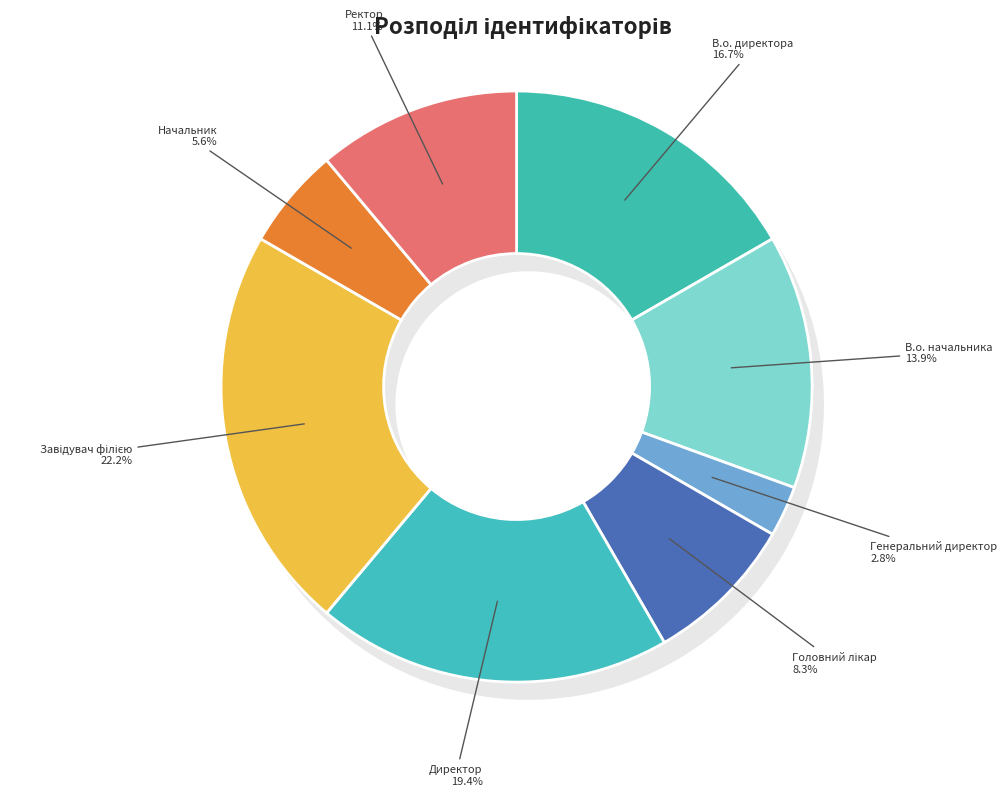

To the nearest percent, what is the average slice percentage?

12%